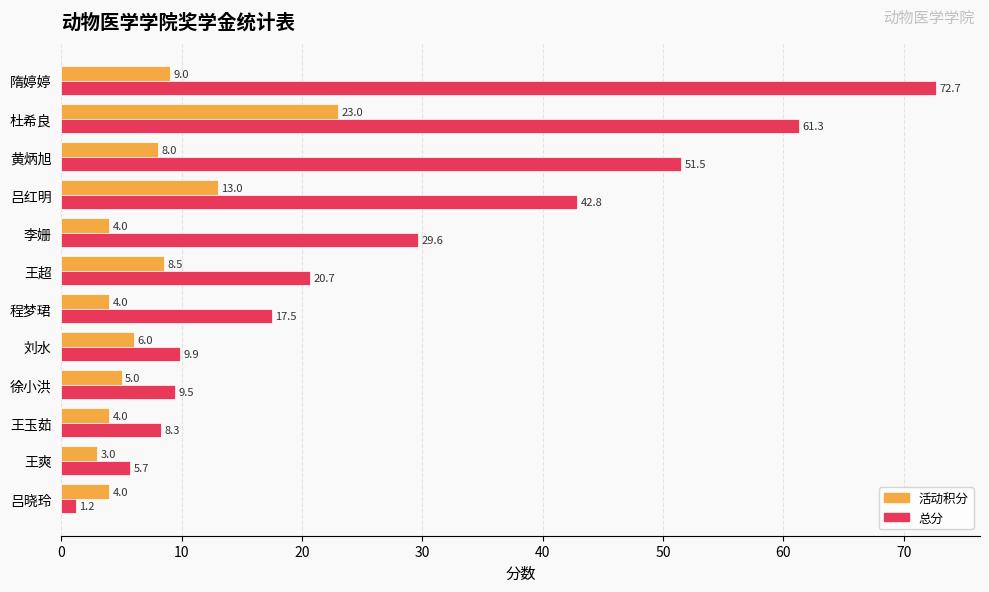

Rank the categories by 总分 value from lowest to highest.

吕晓玲, 王爽, 王玉茹, 徐小洪, 刘水, 程梦珺, 王超, 李姗, 吕红明, 黄炳旭, 杜希良, 隋婷婷